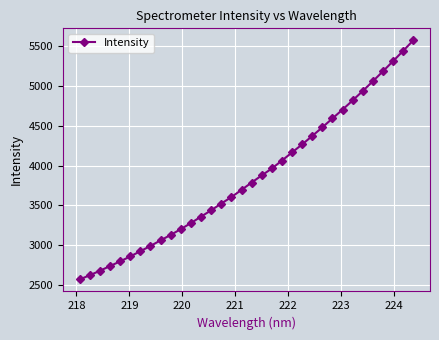

What is the smallest value displayed?

2568.3